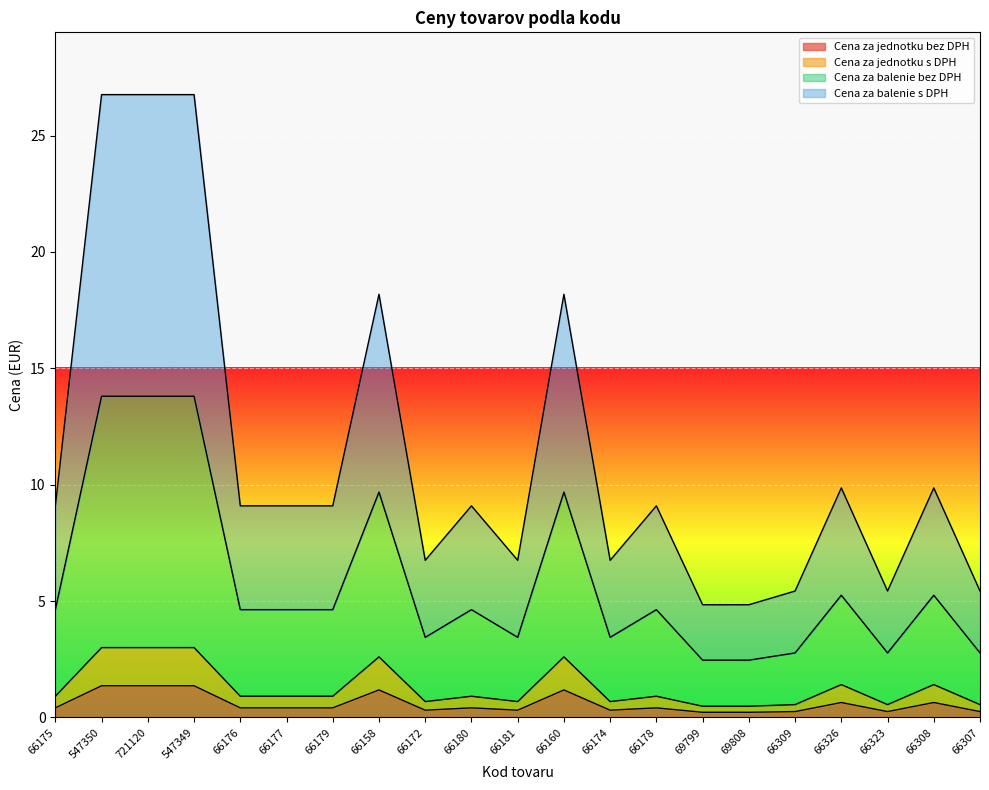

What is the greatest value displayed?

26.8